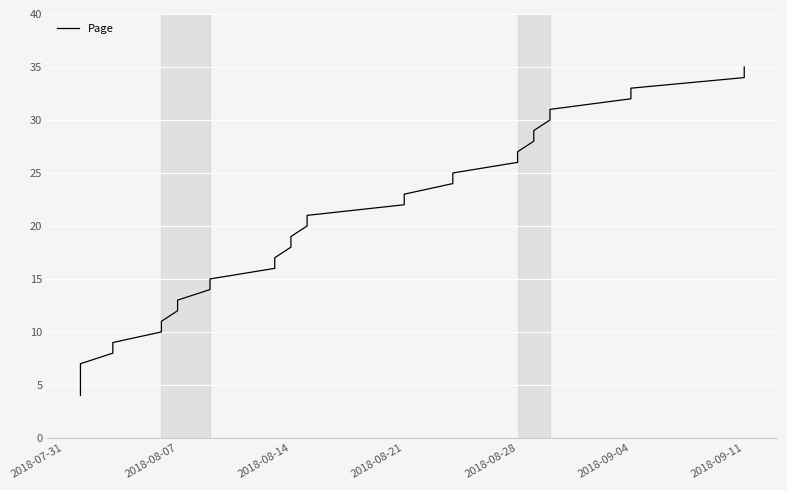

What is the greatest value displayed?

35